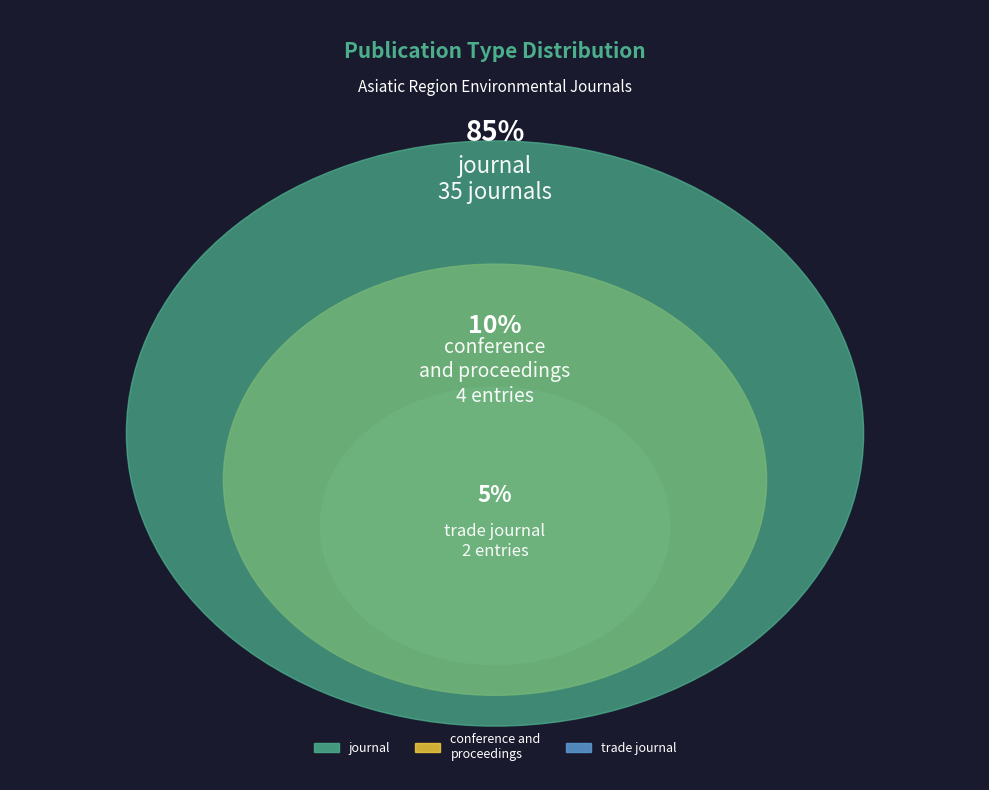

Is the sum of conference and proceedings and journal greater than half?

Yes